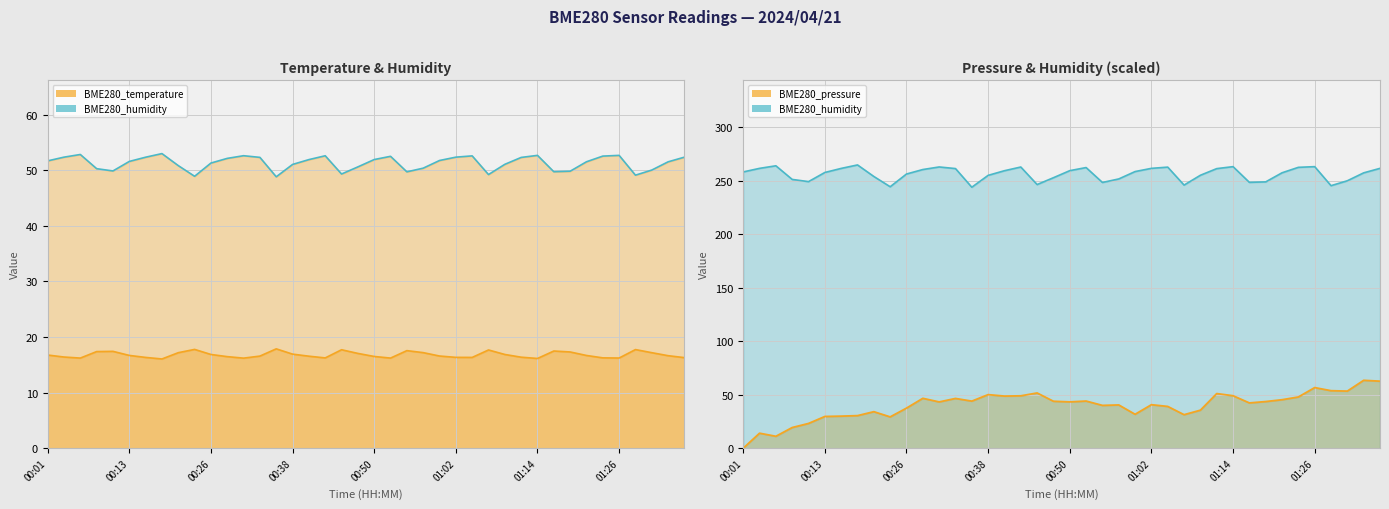

How many interior local valleys does the BME280_humidity_line series have?

8